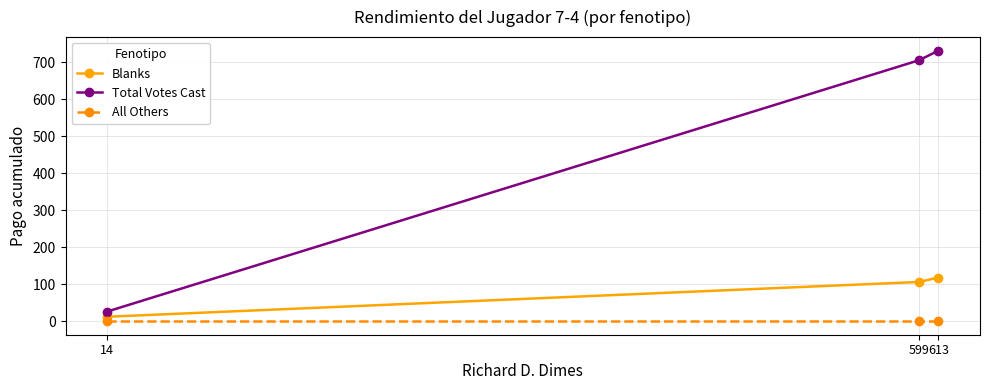

List the series in order of their peak value, lowest first.

All Others, Blanks, Total Votes Cast